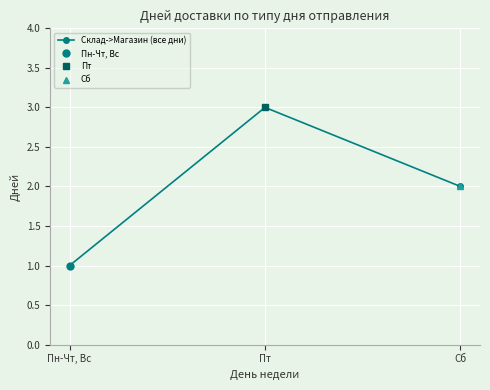

How many values exceed 2?

1